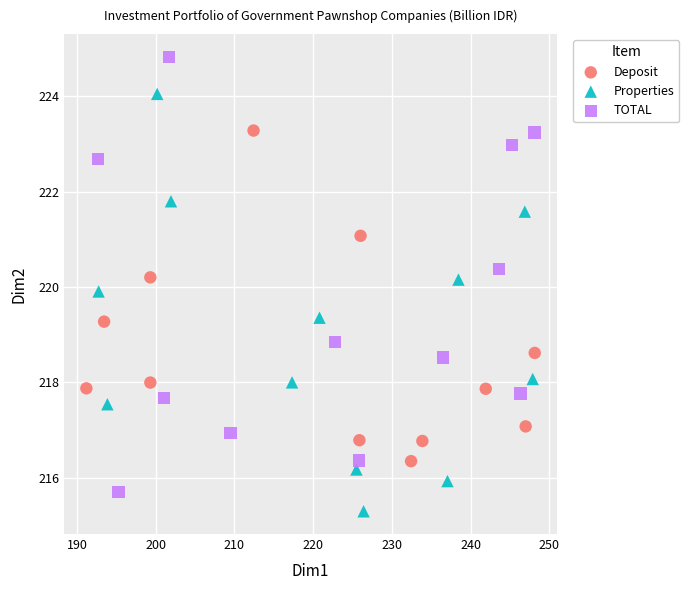

Which series reaches the maximum Y coordinate?

TOTAL